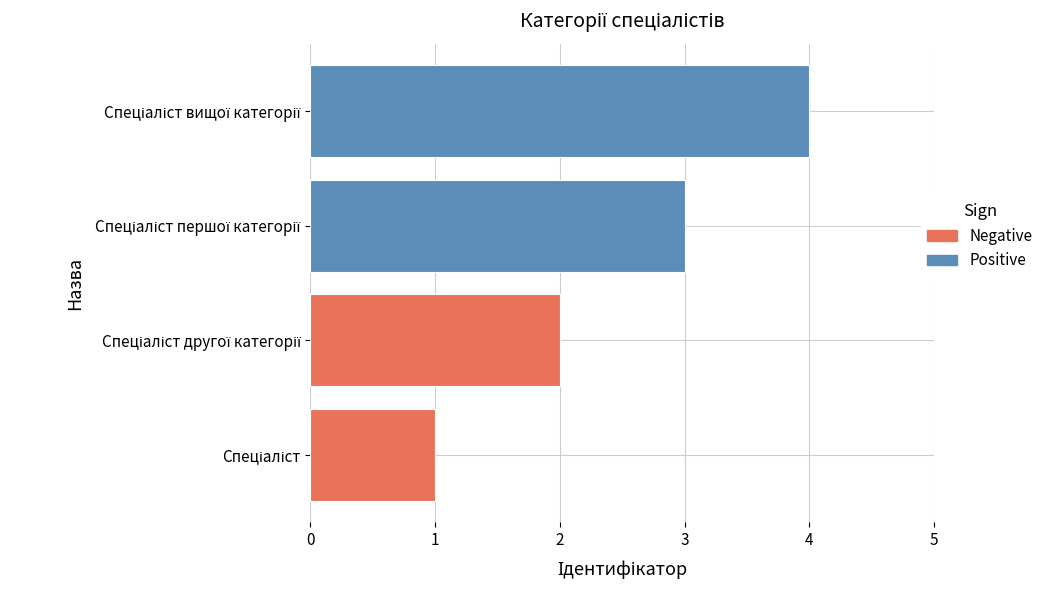

List the labels in order of value, largest first.

Спеціаліст вищої категорії, Спеціаліст першої категорії, Спеціаліст другої категорії, Спеціаліст